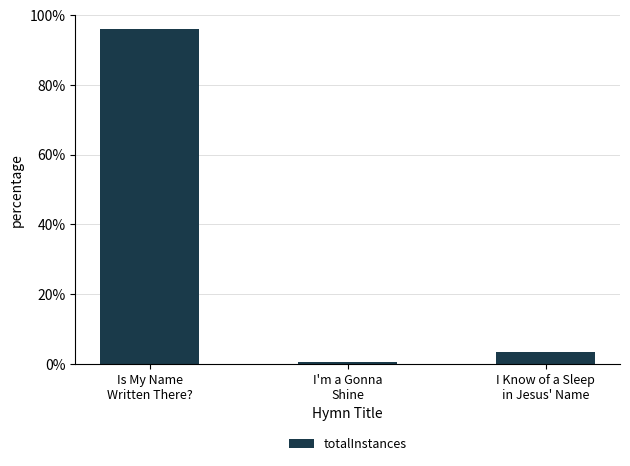

List the labels in order of value, largest first.

Is My Name
Written There?, I Know of a Sleep
in Jesus' Name, I'm a Gonna
Shine